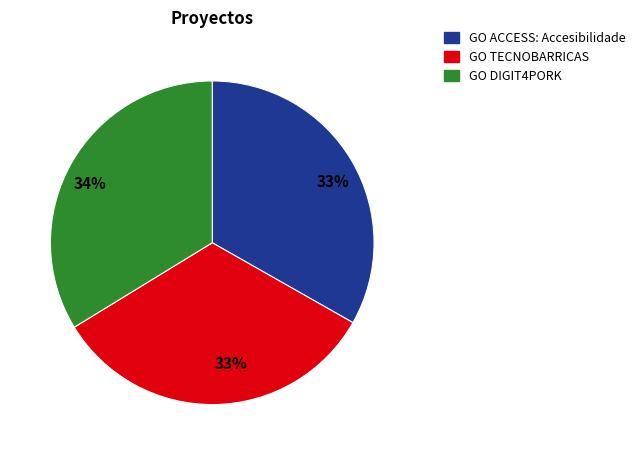

To the nearest percent, what is the difference between the largest and smallest slice percentages?

1%